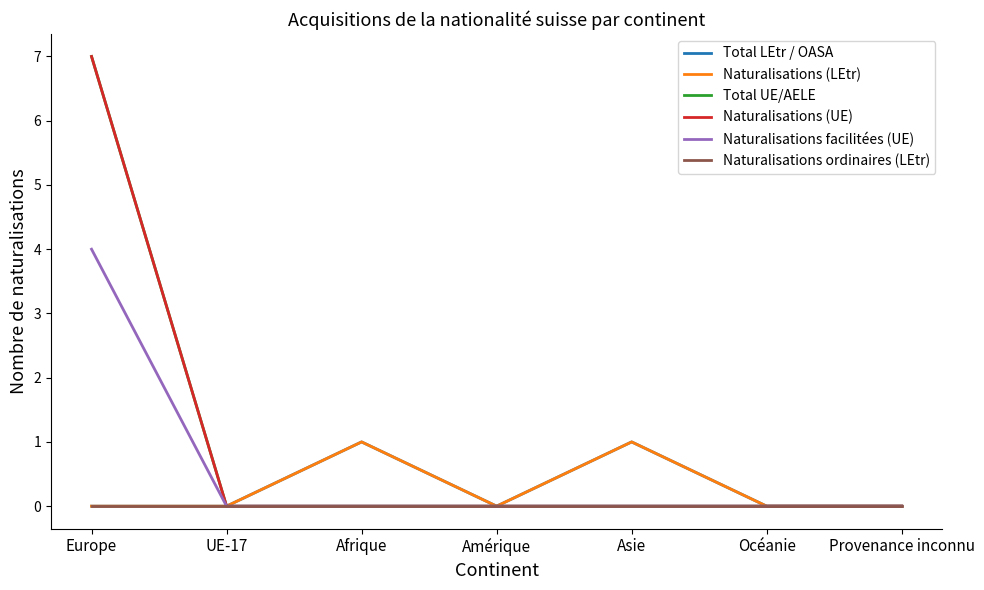

What is the label of the 2nd point from the right?

Océanie